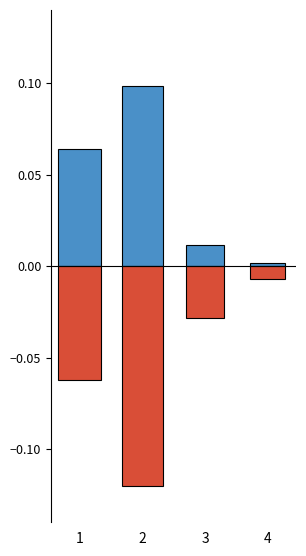

The value of CLOISONNEMENT at 2 is -0.2. True or false?

False